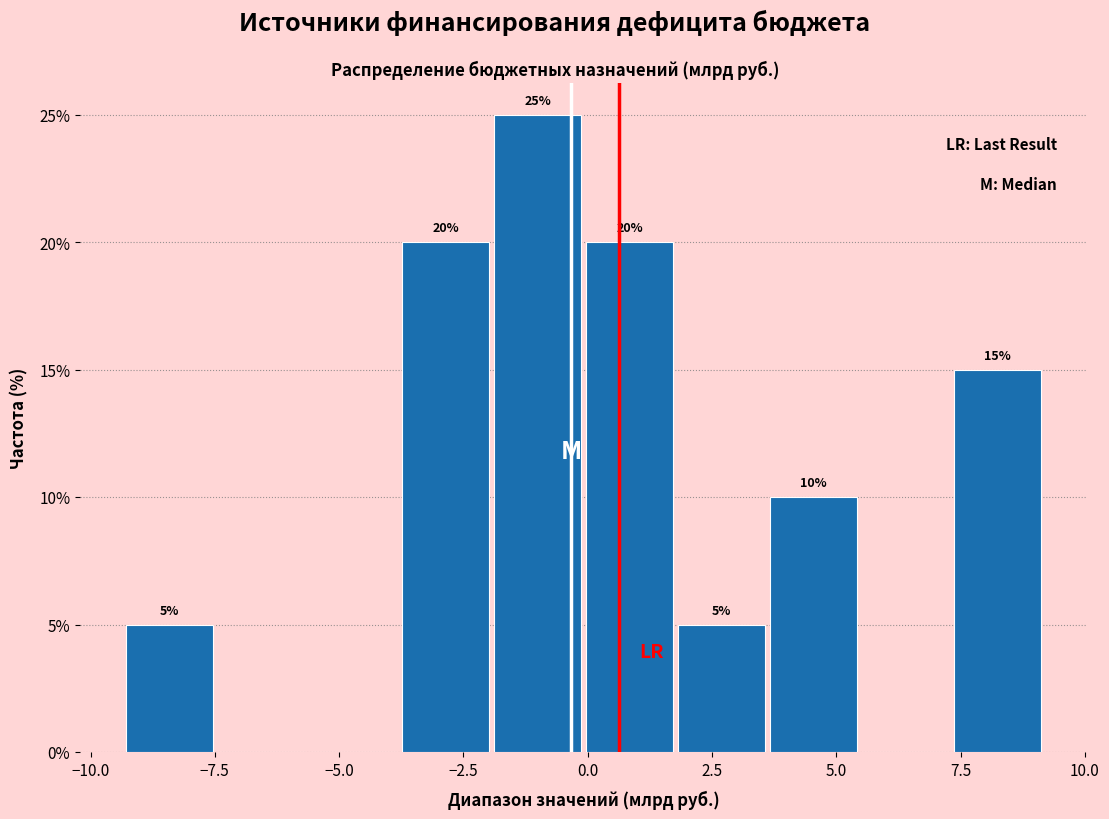

Read against the x-axis, roughly where is the centre of the tallest bar?

-1.0